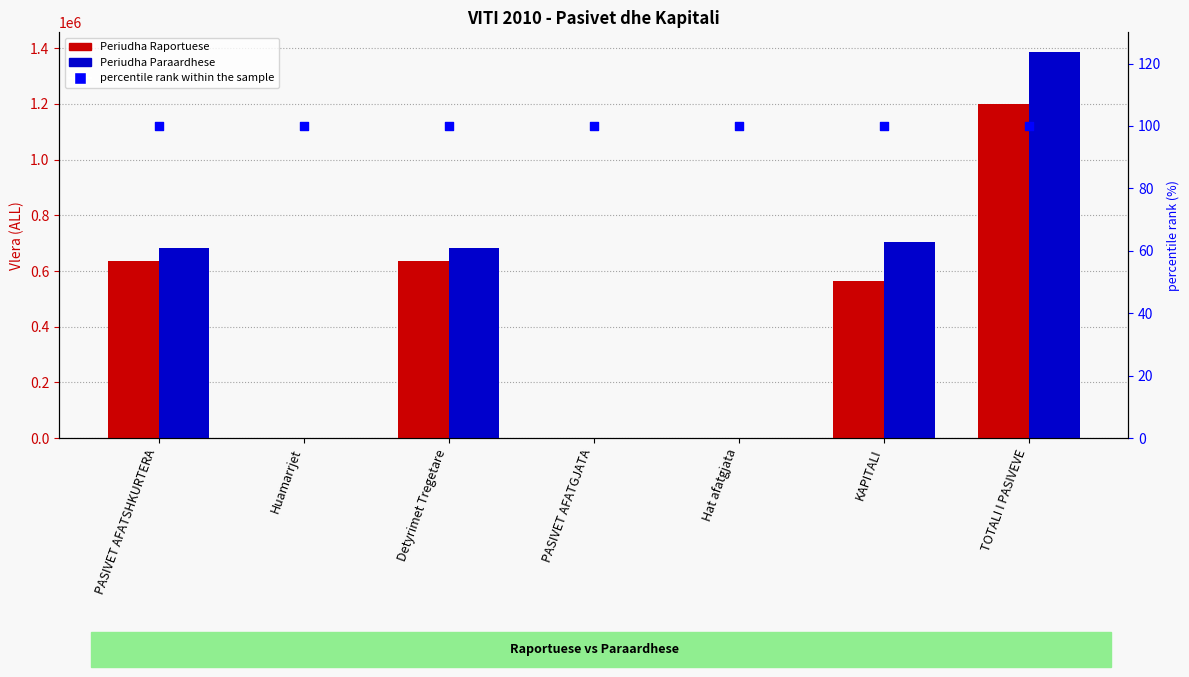

What are all the series names shown in the legend?

Periudha Raportuese, Periudha Paraardhese, percentile rank